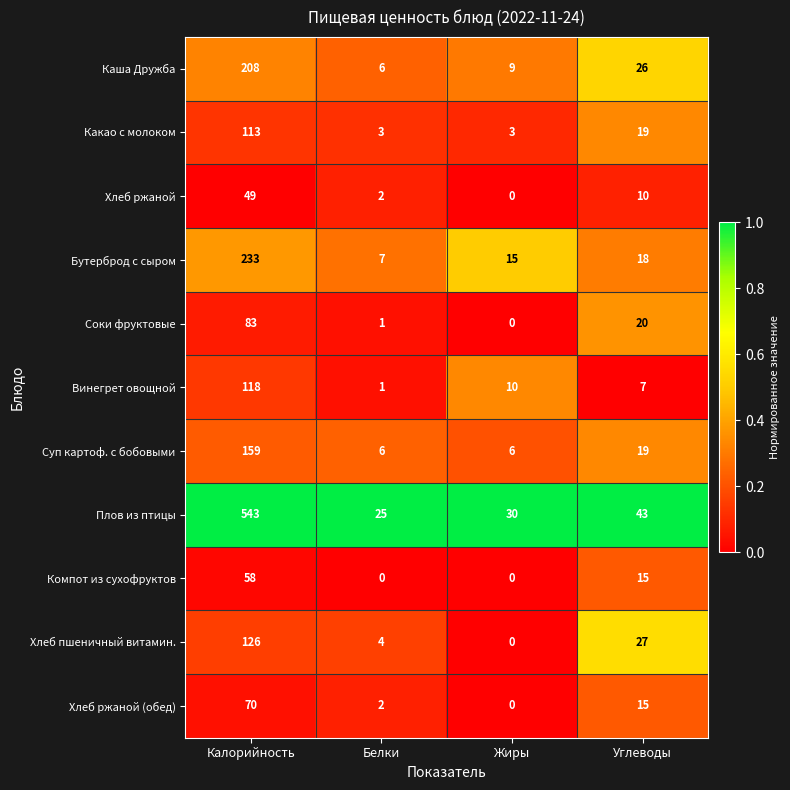

What is the total value across all series at Калорийность?

1760